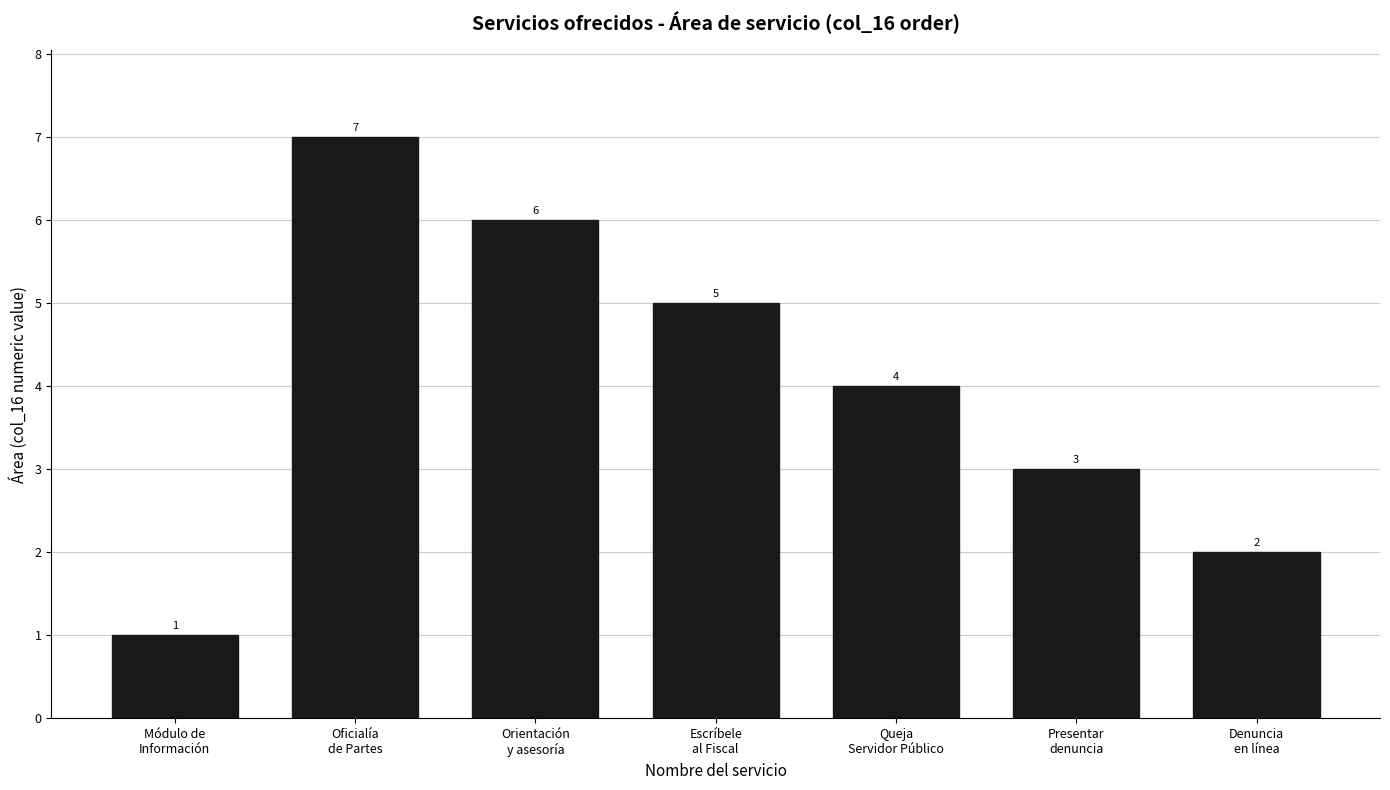

Is it true that the value at Oficialía
de Partes is 10?

False